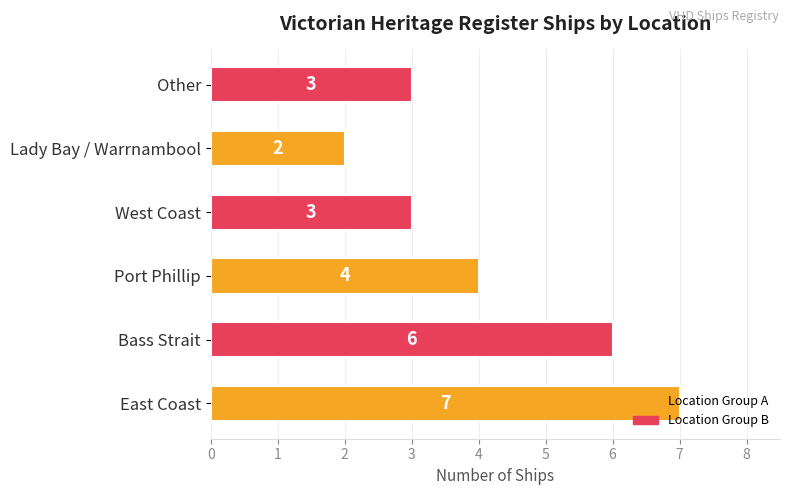

What is the minimum value shown in the chart?

2